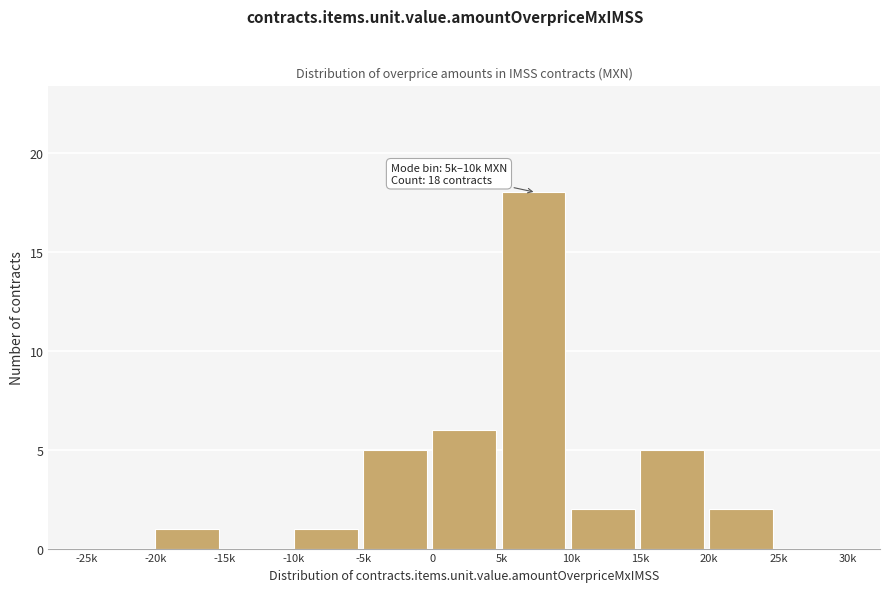

Reading right to left, list all the values displayed in this chart.

25k=0	20k=2	15k=5	10k=2	5k=18	0=6	-5k=5	-10k=1	-15k=0	-20k=1	-25k=0